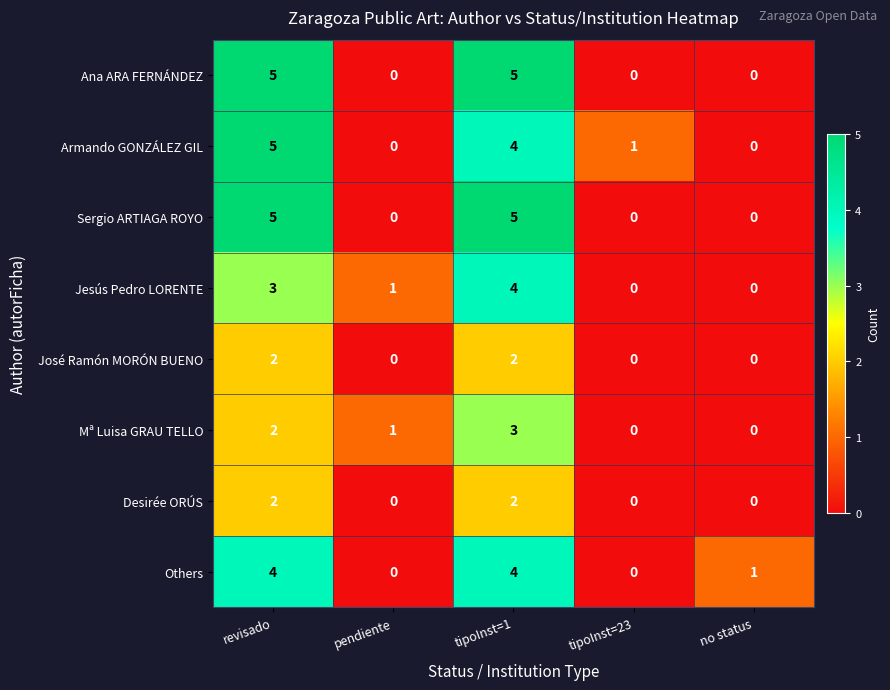

What is the sum of the Sergio ARTIAGA ROYO values at revisado and tipoInst=23?

5